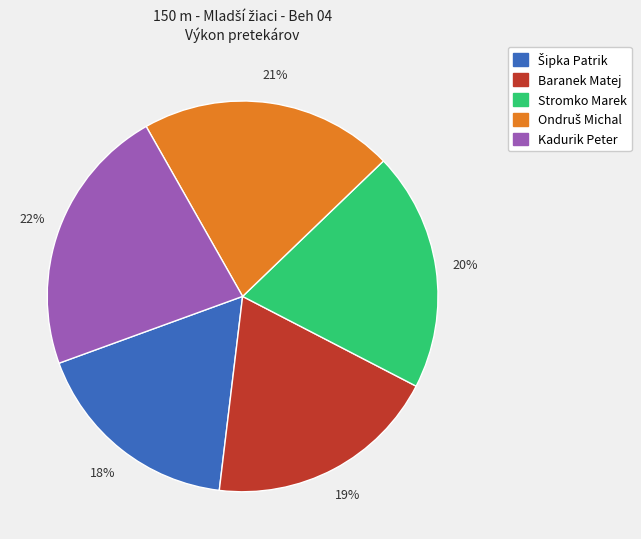

Is there any slice that represents more than half of the pie?

No